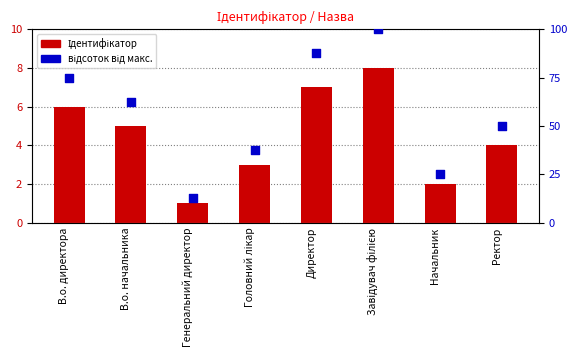

At how many categories does at least one series exceed 74?

3